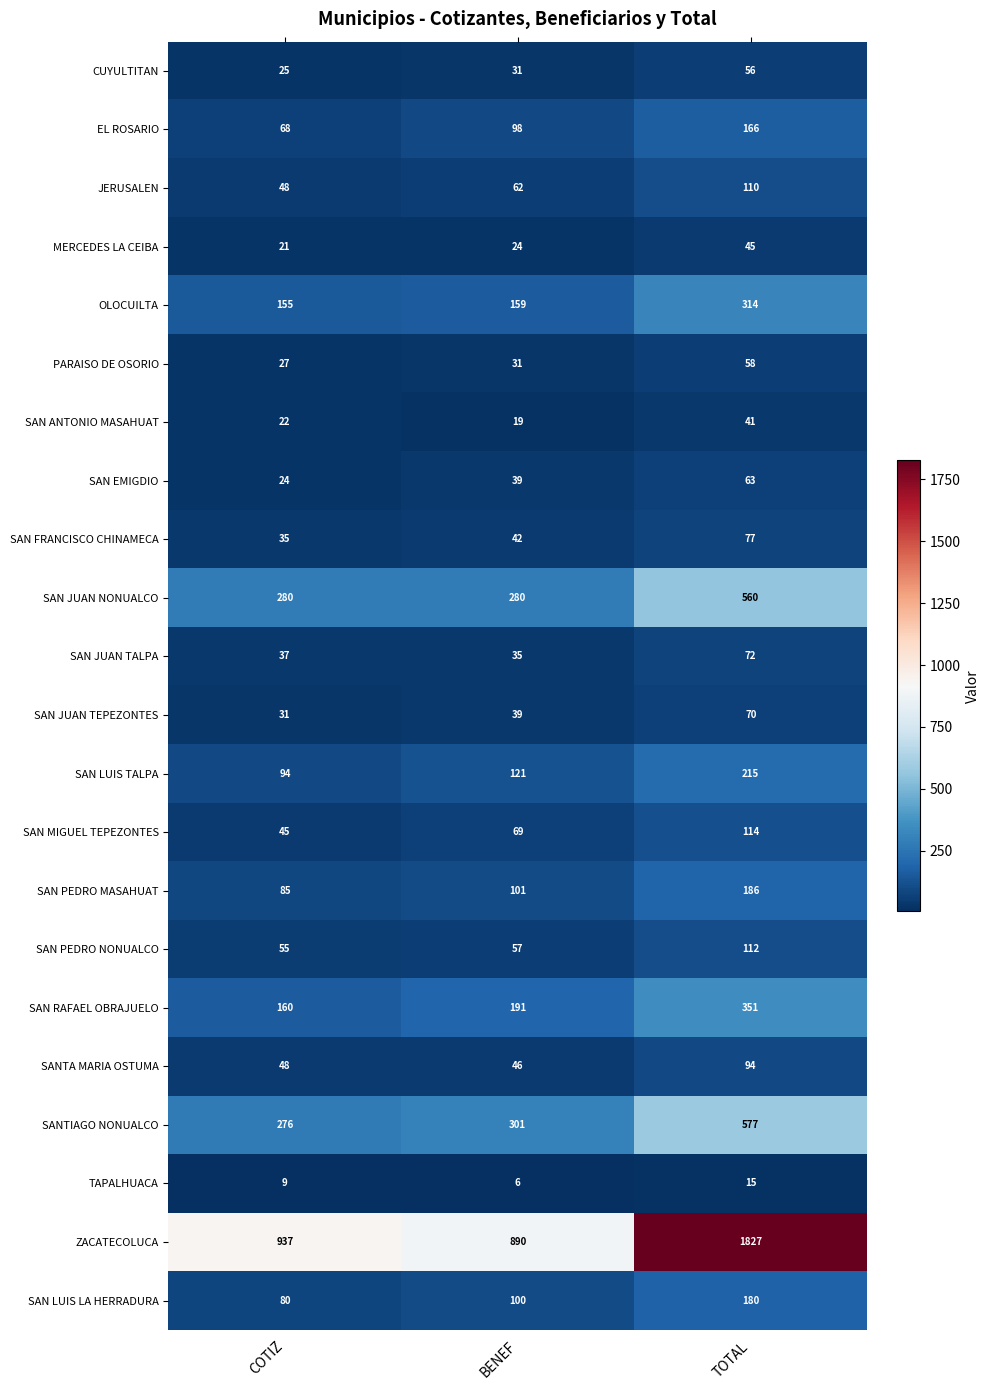

At how many categories does at least one series exceed 168?

3